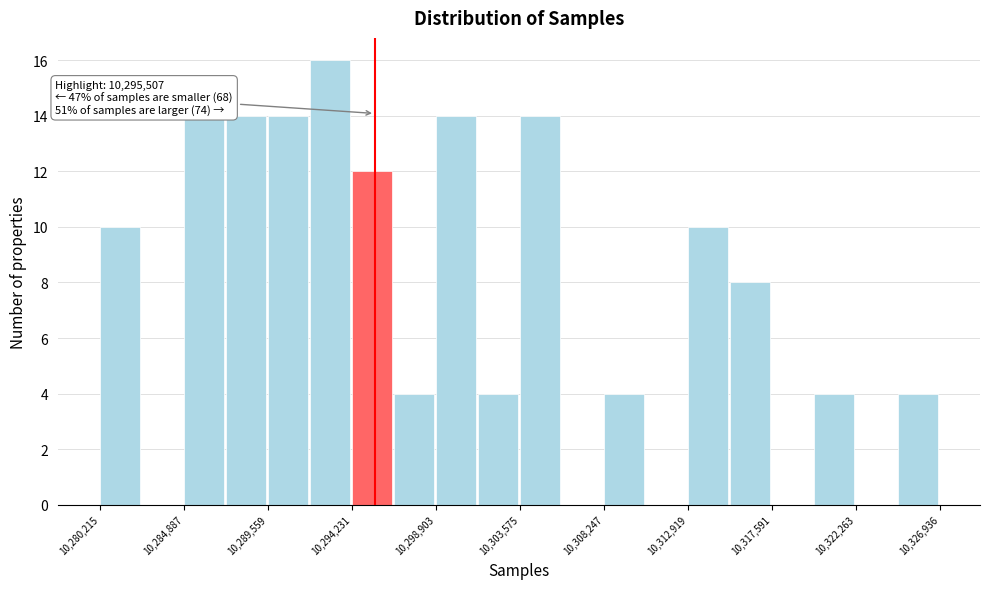

Which range on the x-axis has the tallest bar?

10292000 to 10294000